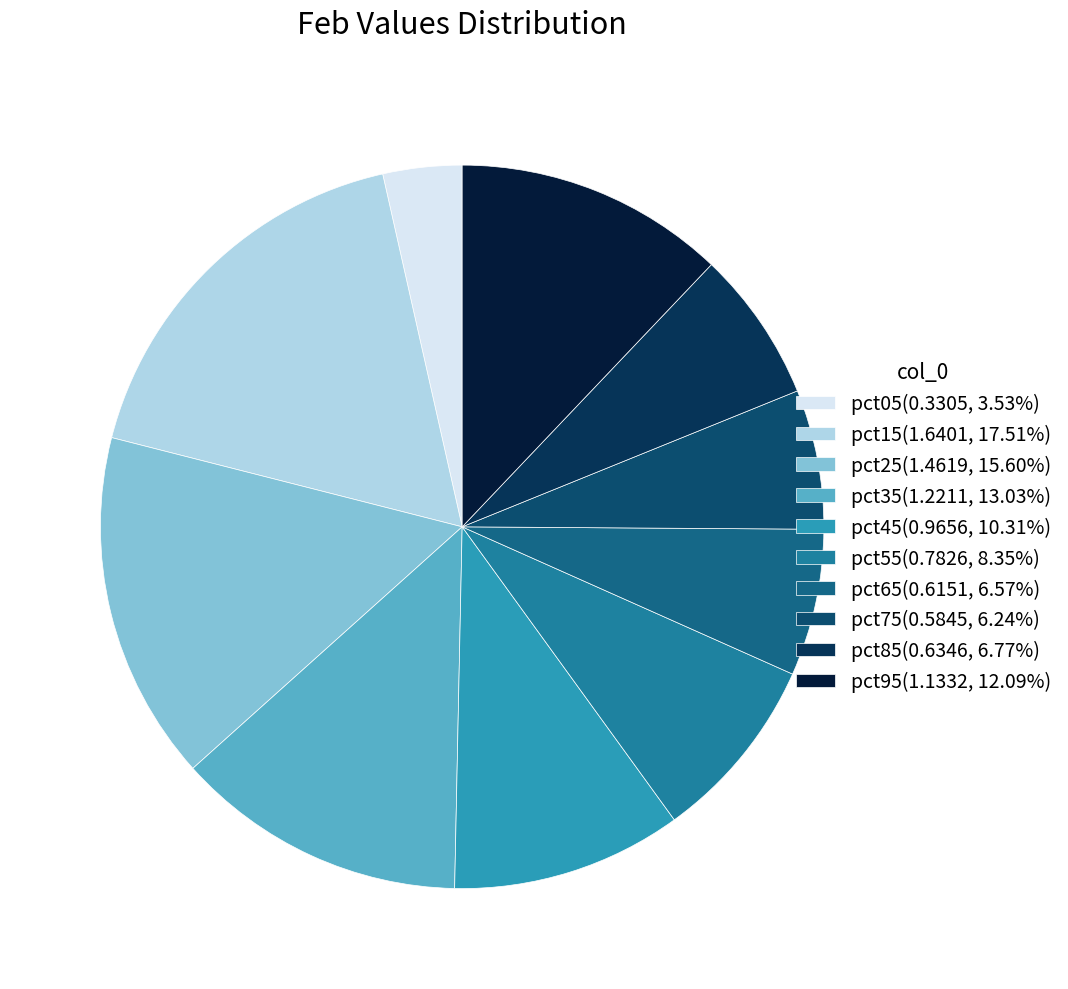

Is it true that pct45 is 10% of the pie?

True